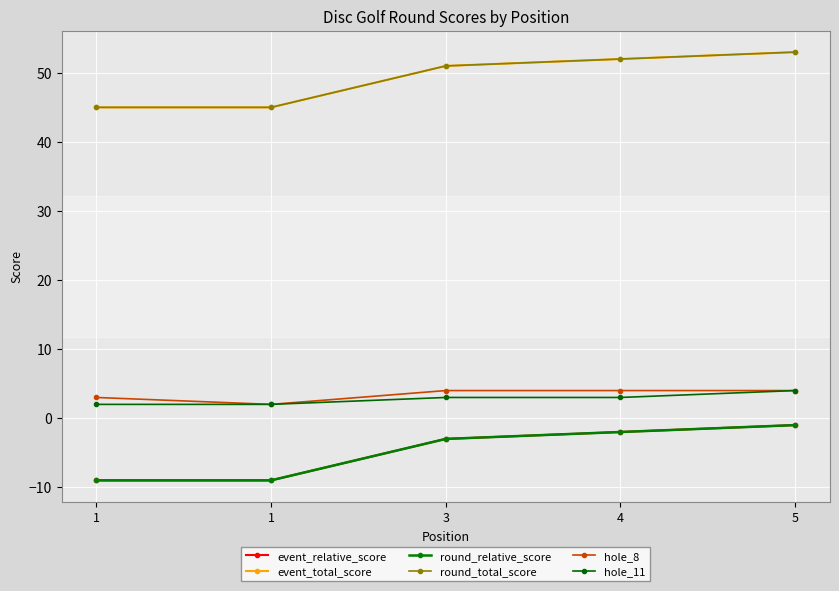

Is this an area chart (filled region under the line)?

No